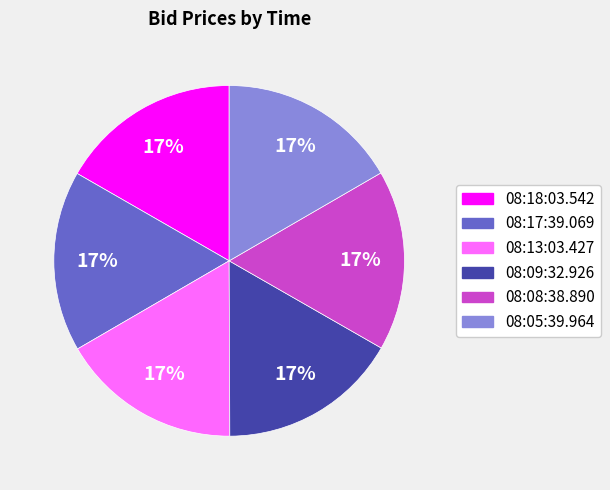

Is it true that 08:18:03.542 is 7% of the pie?

False